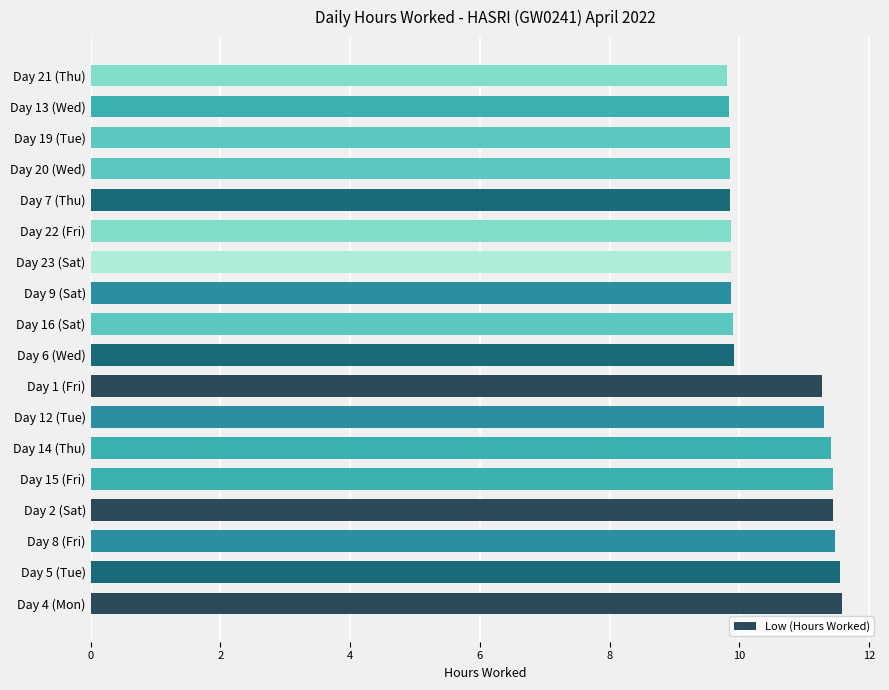

Is it true that the value at Day 7 (Thu) is 4.5?

False